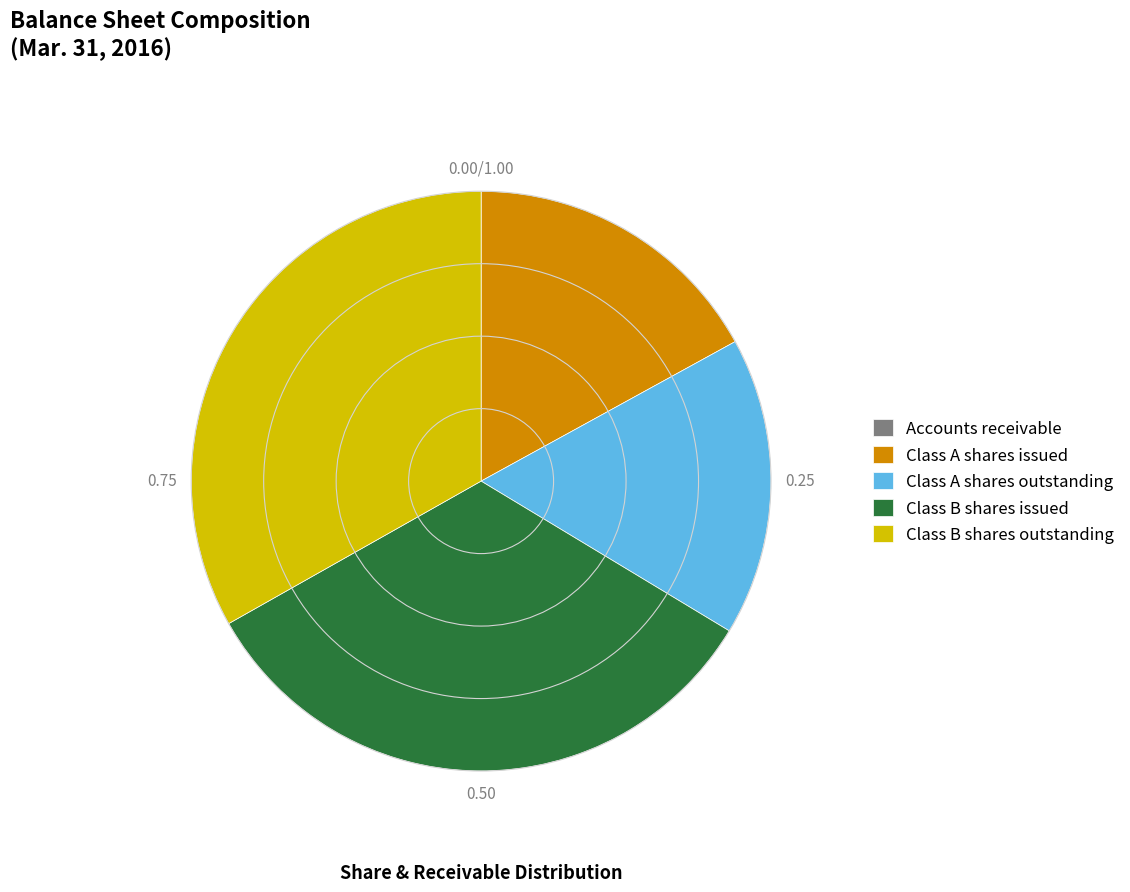

Is there a majority slice in this chart?

No